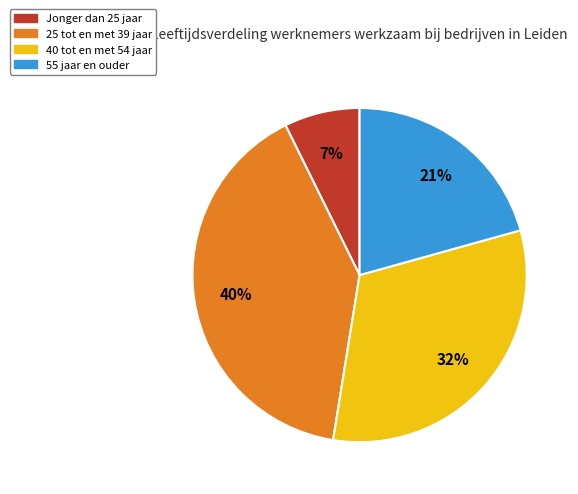

Which slice is the largest?

25 tot en met 39 jaar